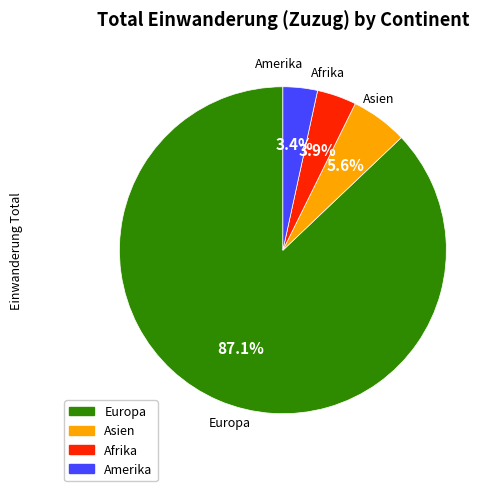

To the nearest percent, what is the average slice percentage?

25%